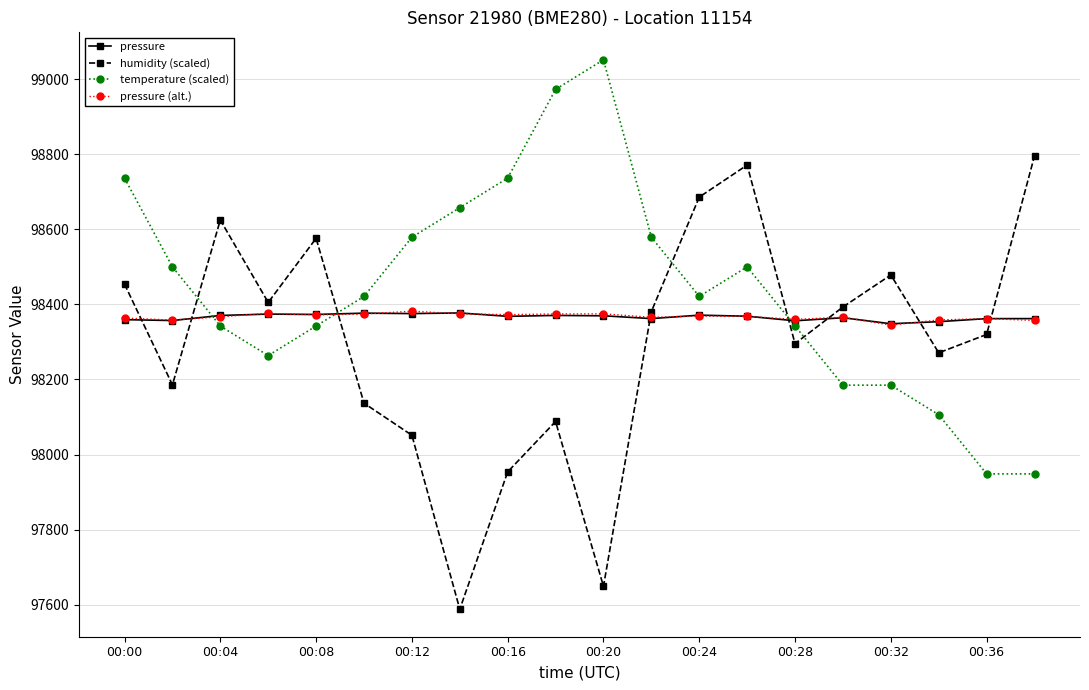

In pressure, how many points are higher than both neighbors (excluding endpoints)?

6